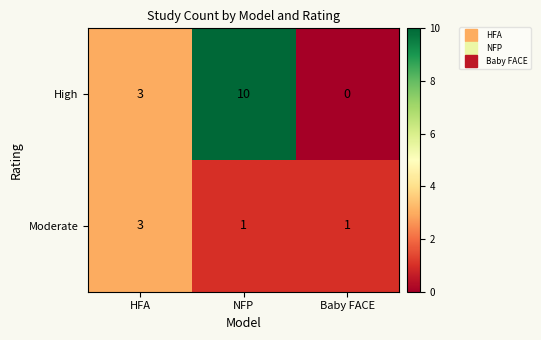

How many Moderate values are between 1 and 3?

3